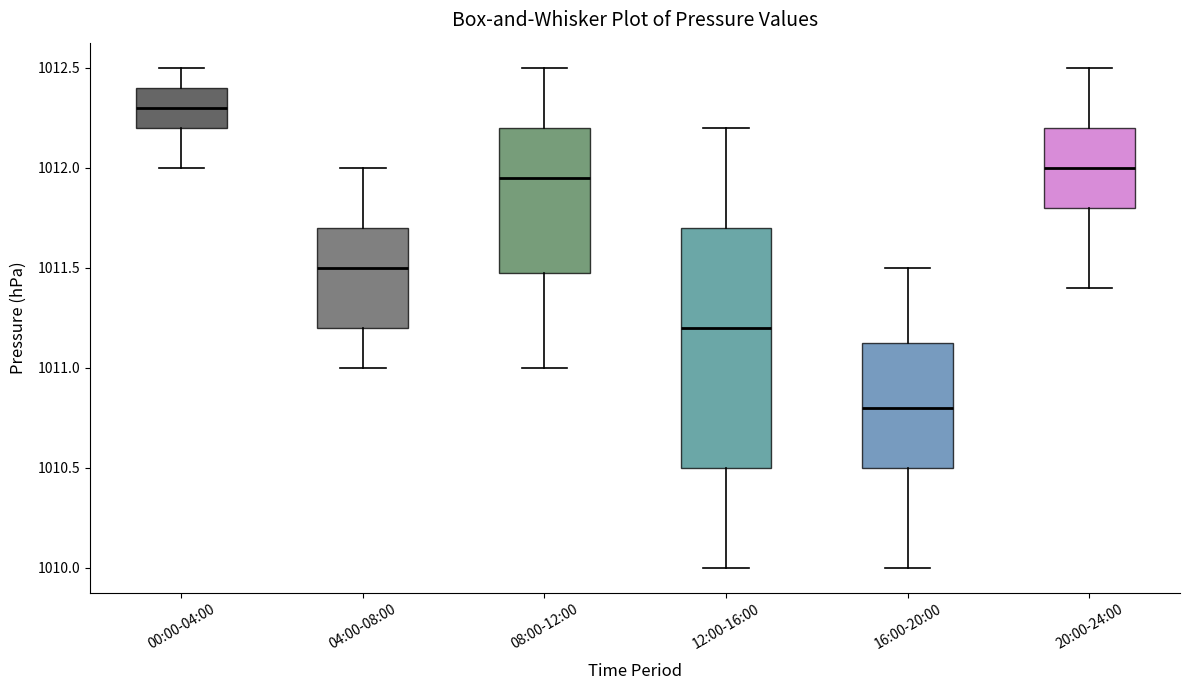

Where is the upper edge of the box for 16:00-20:00 on the y-axis? The values are not printed on the chart, so give them approximately, as read against the axis.

1011.15